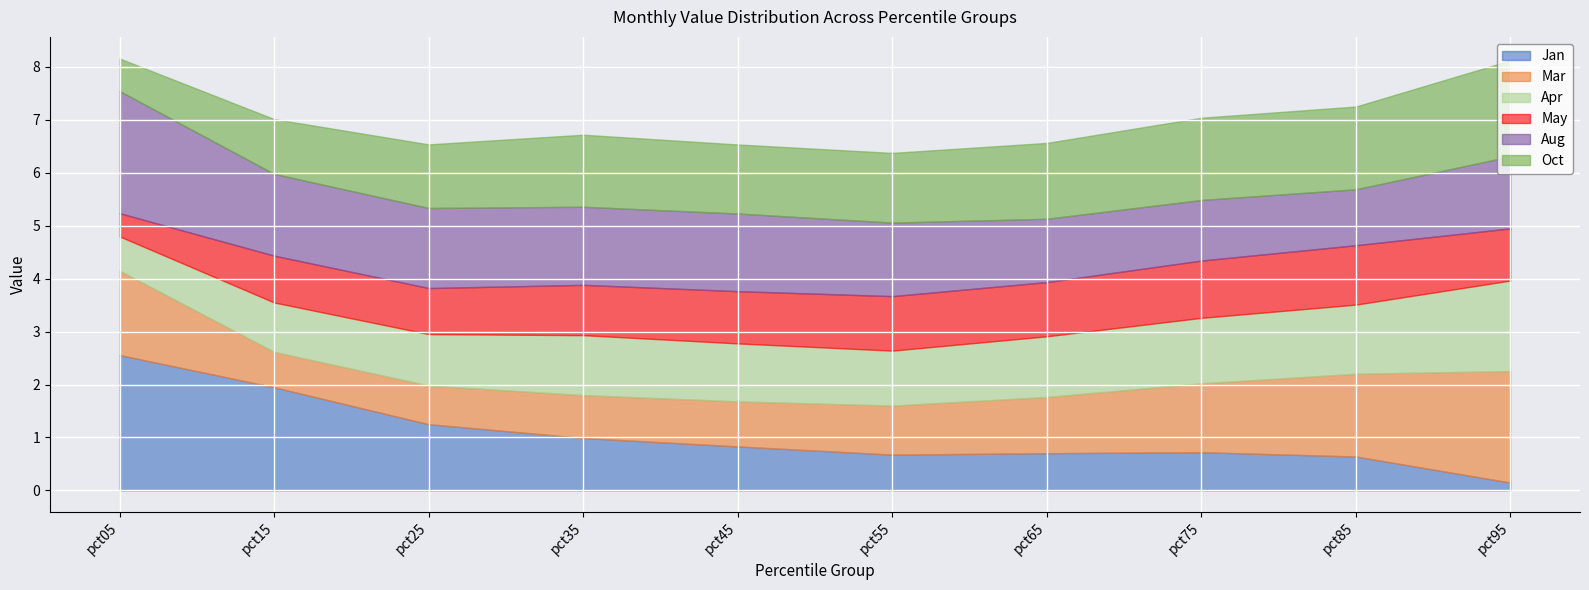

Where is the first local maximum for Apr?

pct35